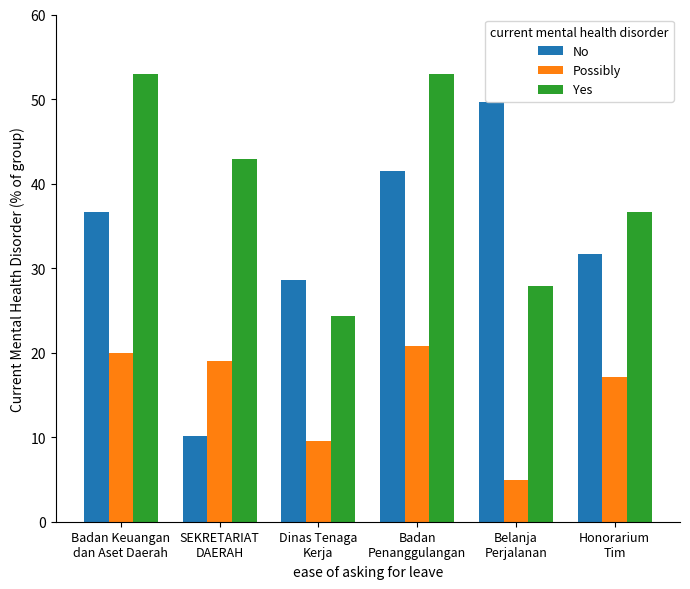

Reading right to left, list all the values displayed in this chart.

No: Honorarium
Tim=31.6	Belanja
Perjalanan=49.7	Badan
Penanggulangan=41.5	Dinas Tenaga
Kerja=28.6	SEKRETARIAT
DAERAH=10.1	Badan Keuangan
dan Aset Daerah=36.6
Possibly: Honorarium
Tim=17.1	Belanja
Perjalanan=4.9	Badan
Penanggulangan=20.8	Dinas Tenaga
Kerja=9.5	SEKRETARIAT
DAERAH=19.0	Badan Keuangan
dan Aset Daerah=19.9
Yes: Honorarium
Tim=36.6	Belanja
Perjalanan=27.9	Badan
Penanggulangan=53.0	Dinas Tenaga
Kerja=24.4	SEKRETARIAT
DAERAH=42.9	Badan Keuangan
dan Aset Daerah=53.0